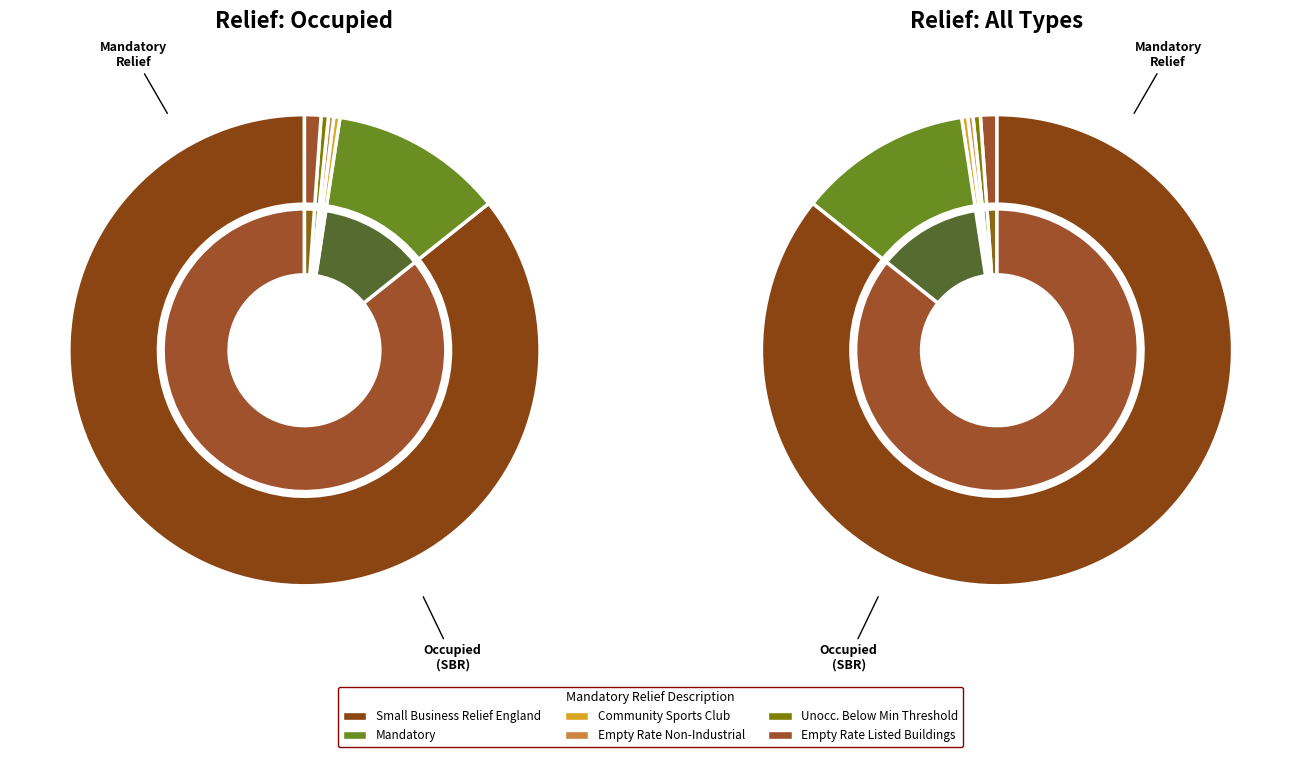

Which has a higher value, Mandatory or Unocc. Prop. Less Than Min Rv Threshold?

Mandatory